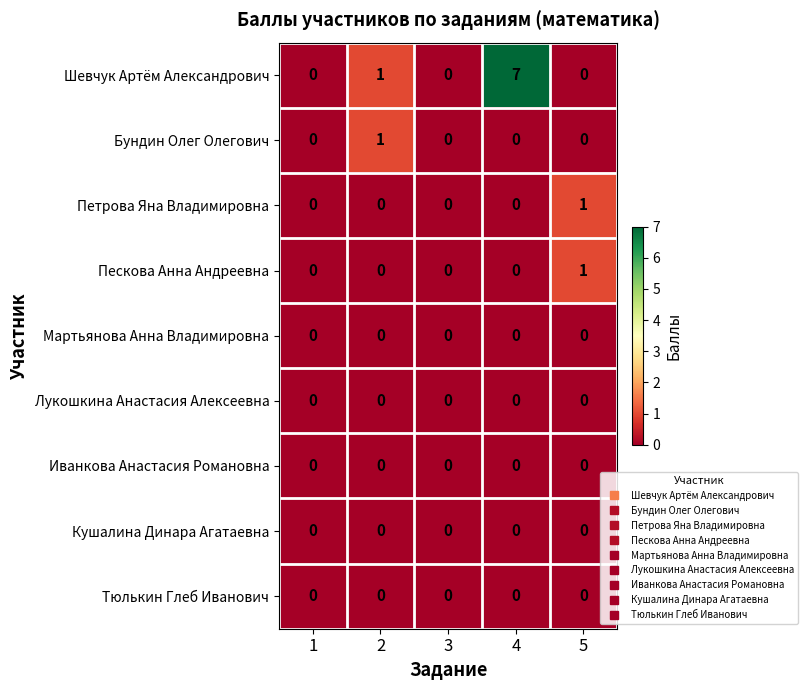

Read the Шевчук Артём Александрович value at 4.

7